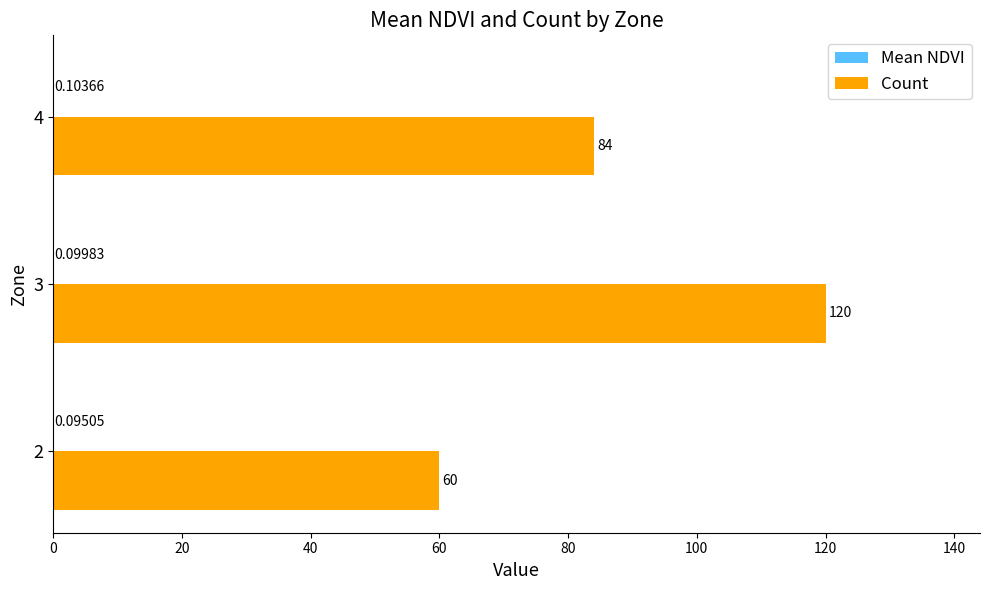

Which series has the largest total across all categories?

Count